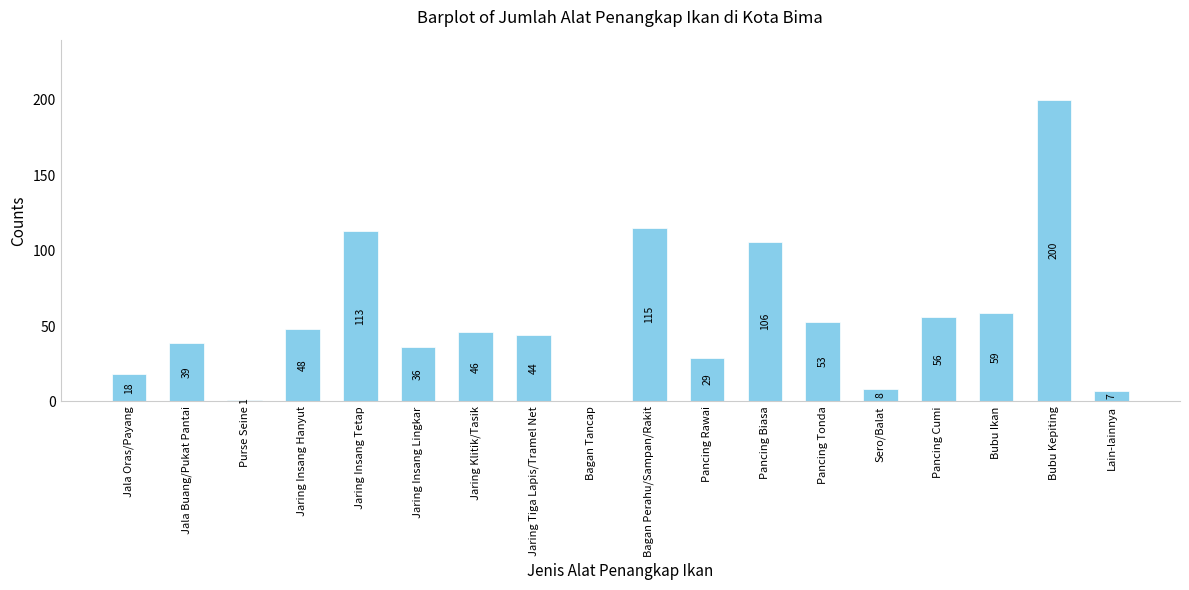

Reading right to left, what are all the values shown in this chart?

7	200	59	56	8	53	106	29	115	0	44	46	36	113	48	1	39	18